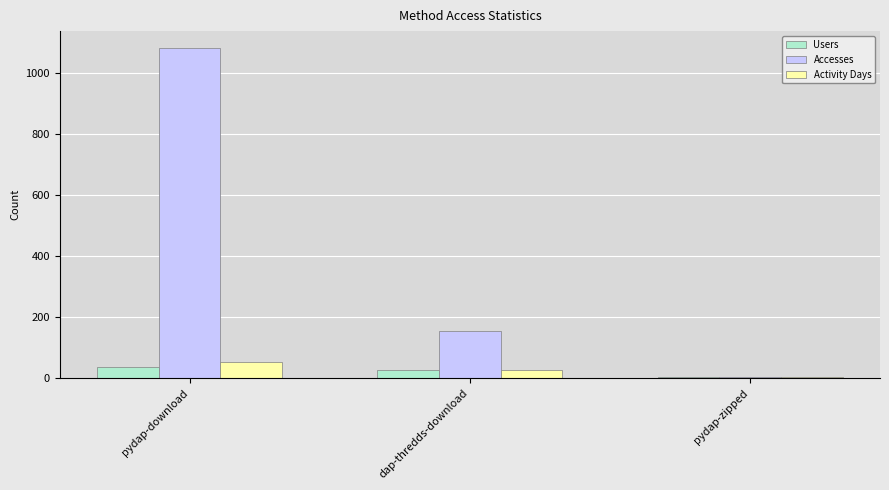

Are the bars grouped side by side (vs. stacked)?

Yes